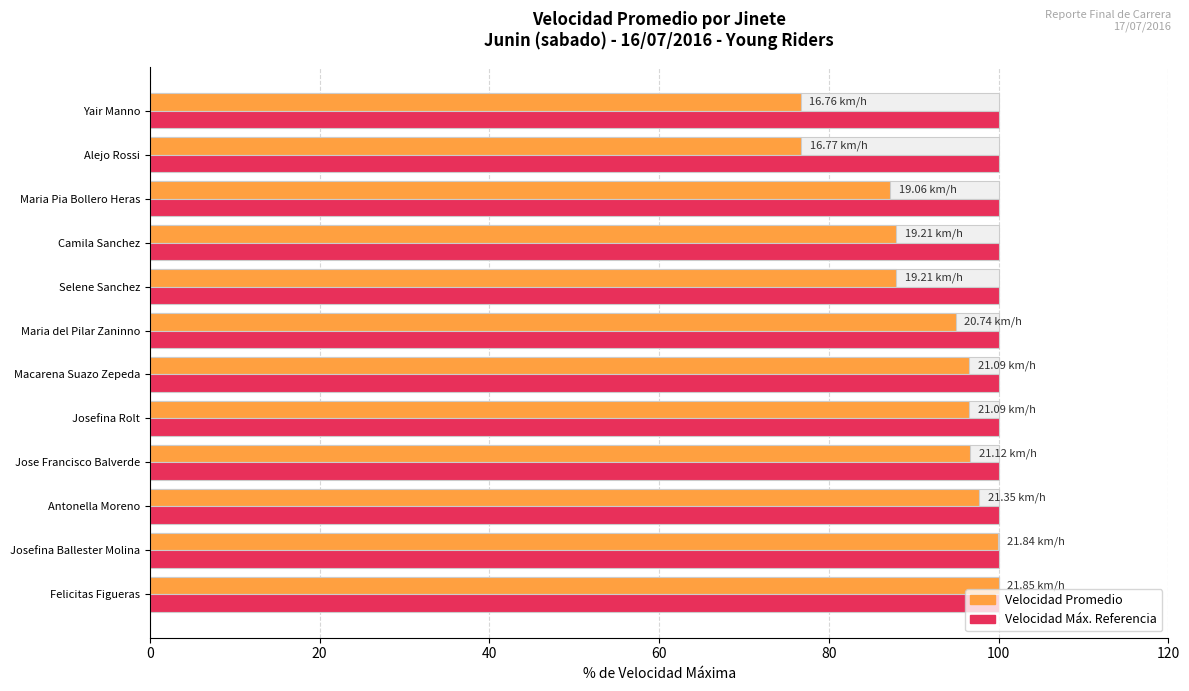

What is the greatest value displayed?

100.0